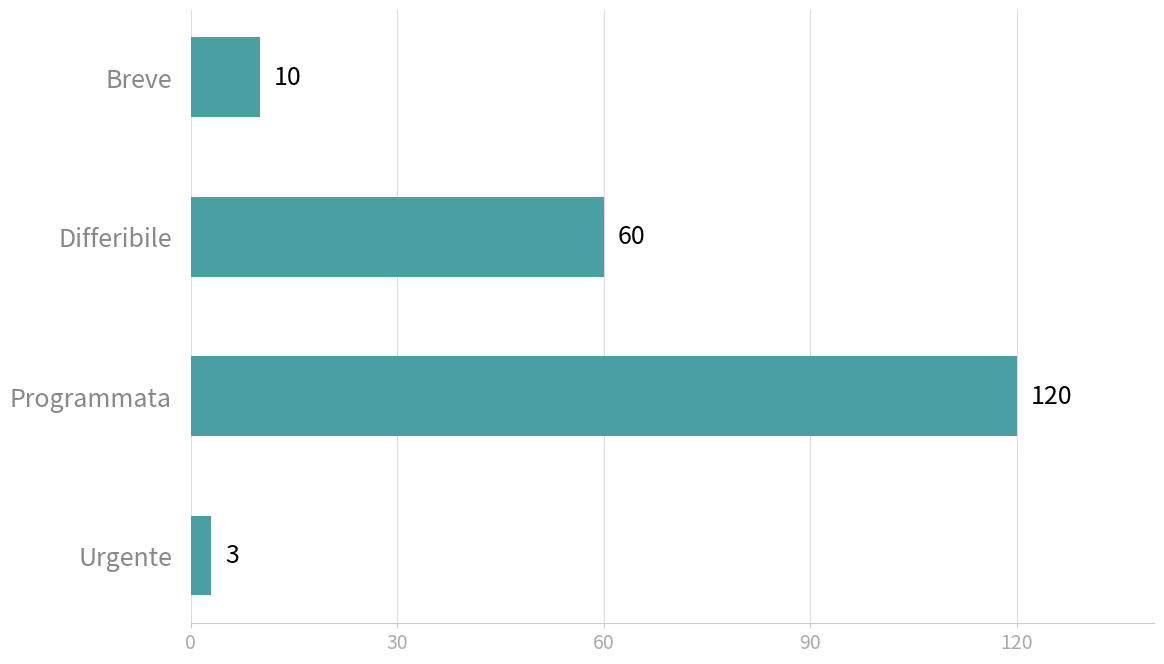

Is it true that the value at Breve is 10?

True